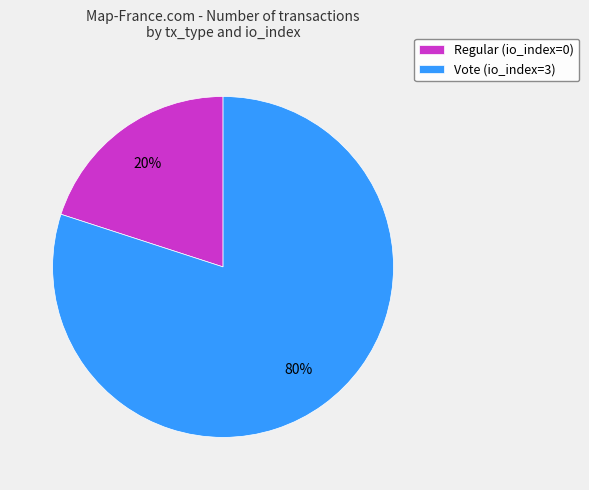

Is the sum of Regular (io_index=0) and Vote (io_index=3) greater than half?

Yes